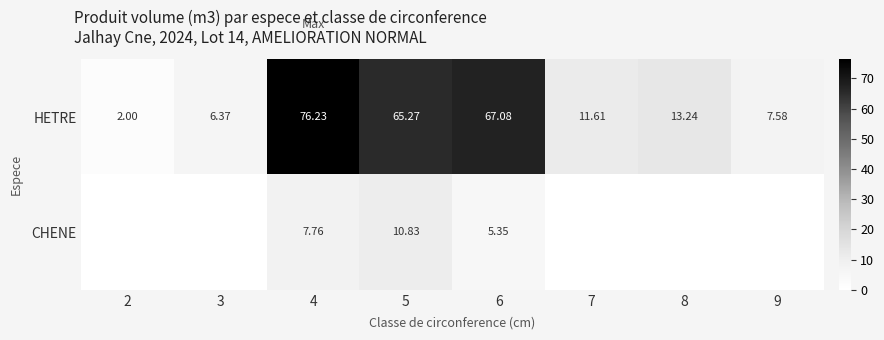

Which label corresponds to the smallest value in the chart?

2